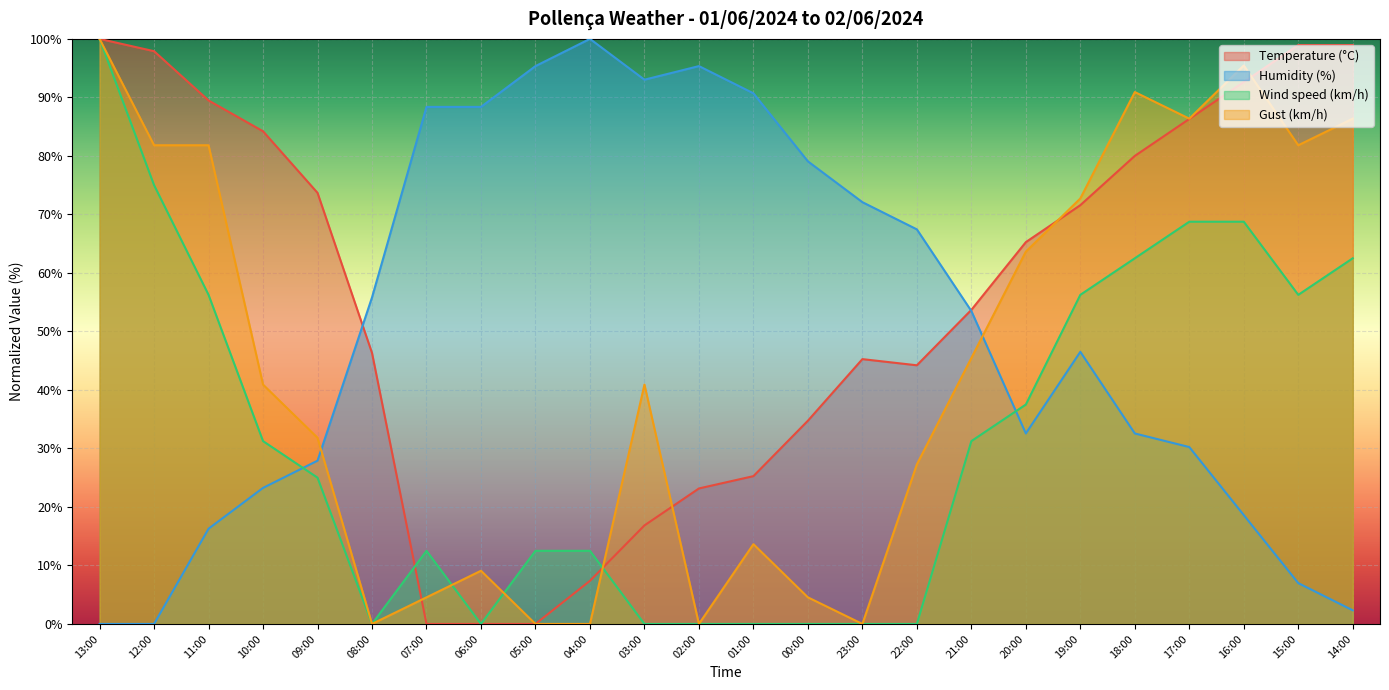

Count the number of data series in this chart.

4